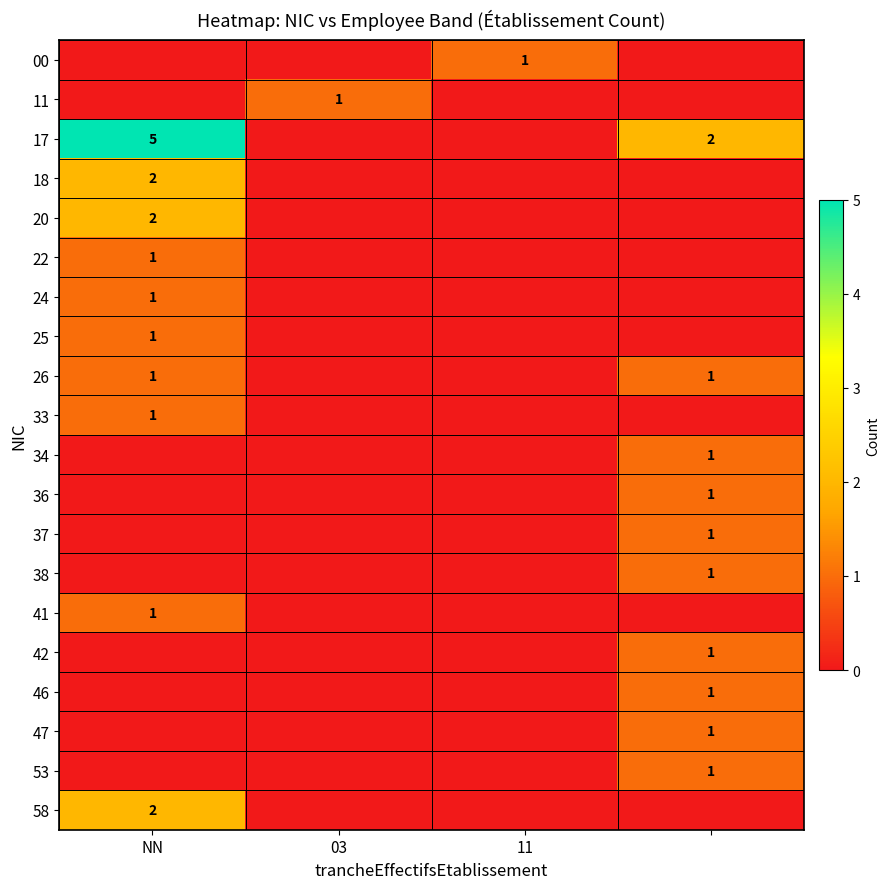

The value of 24 at NN is 1. True or false?

True